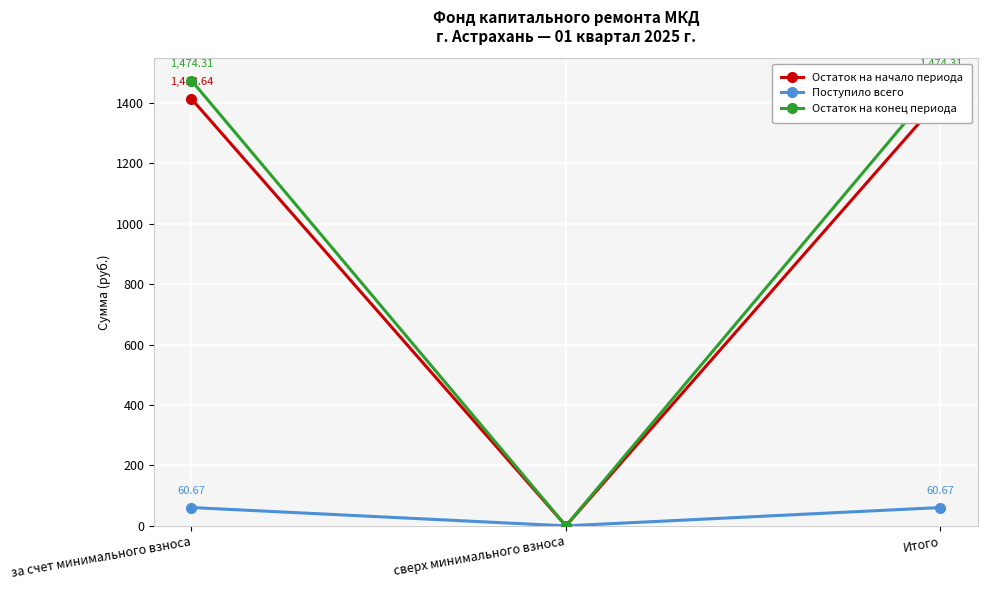

Rank the series at Итого from highest to lowest value.

Остаток на конец периода, Остаток на начало периода, Поступило всего